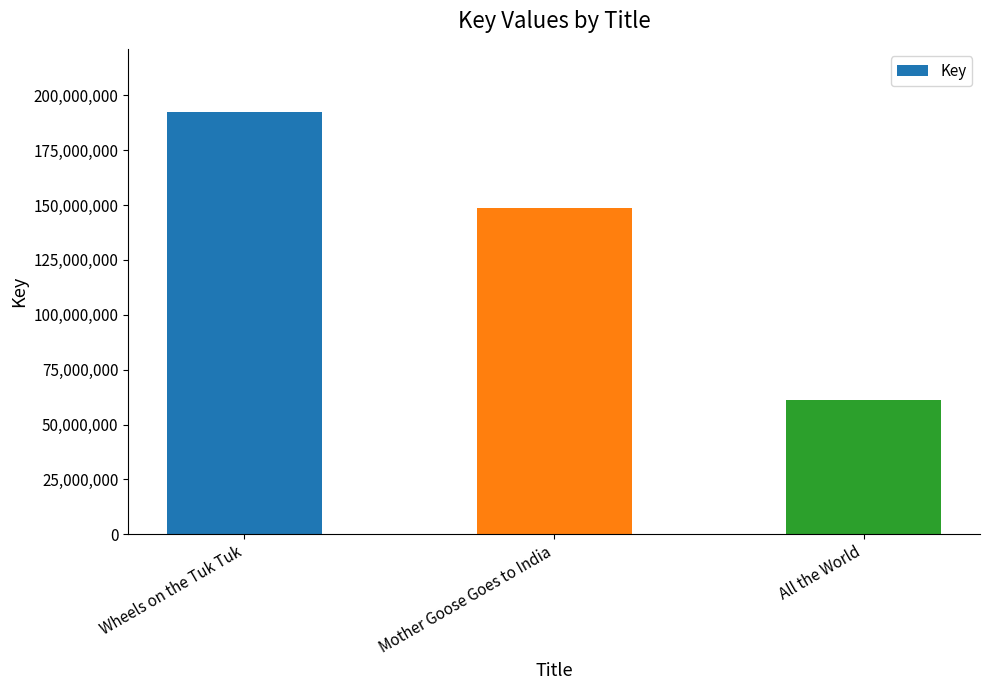

Which has a higher value, Mother Goose Goes to India or All the World?

Mother Goose Goes to India